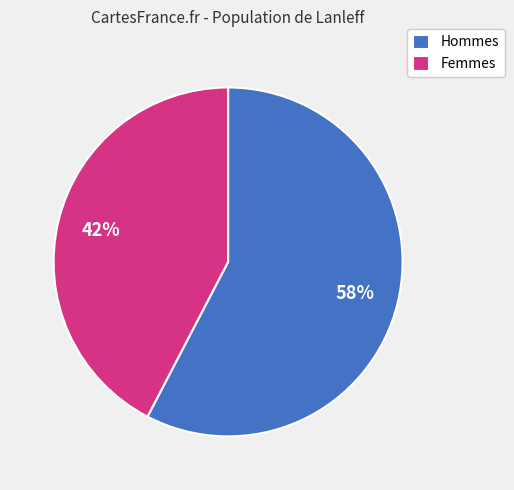

To the nearest percent, what is the combined percentage of Hommes and Femmes?

100%